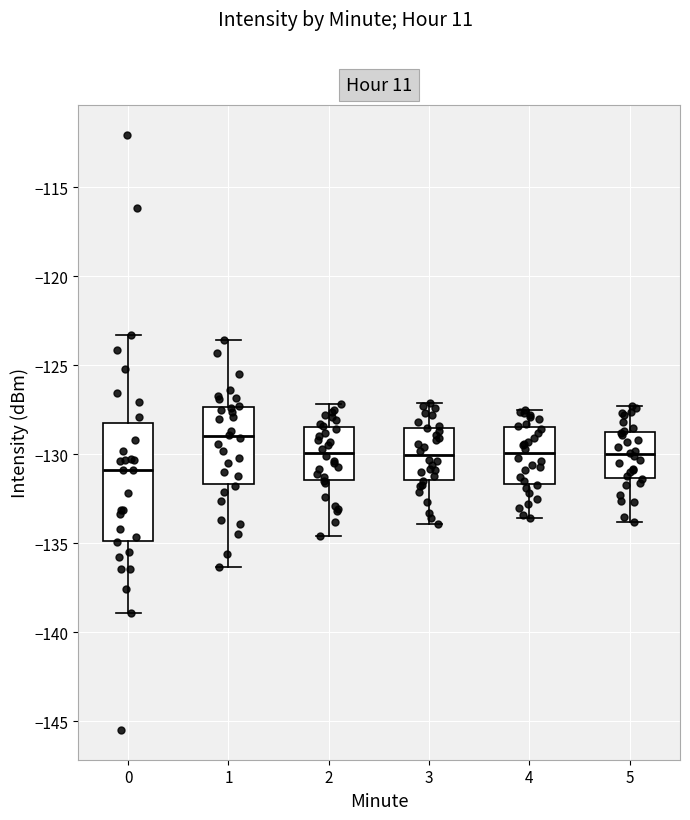

Which box's median line is the lowest?

0